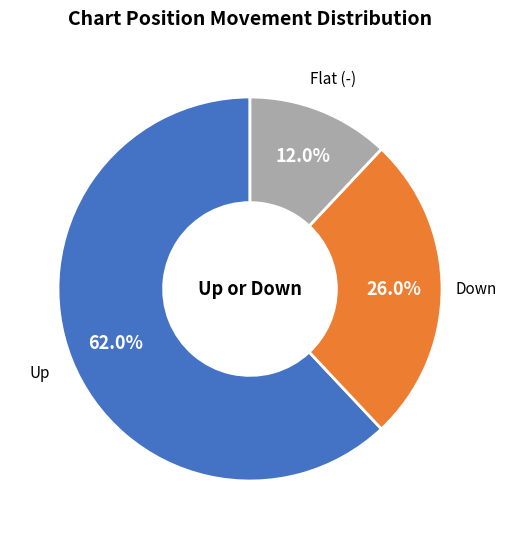

Is there a majority slice in this chart?

Yes